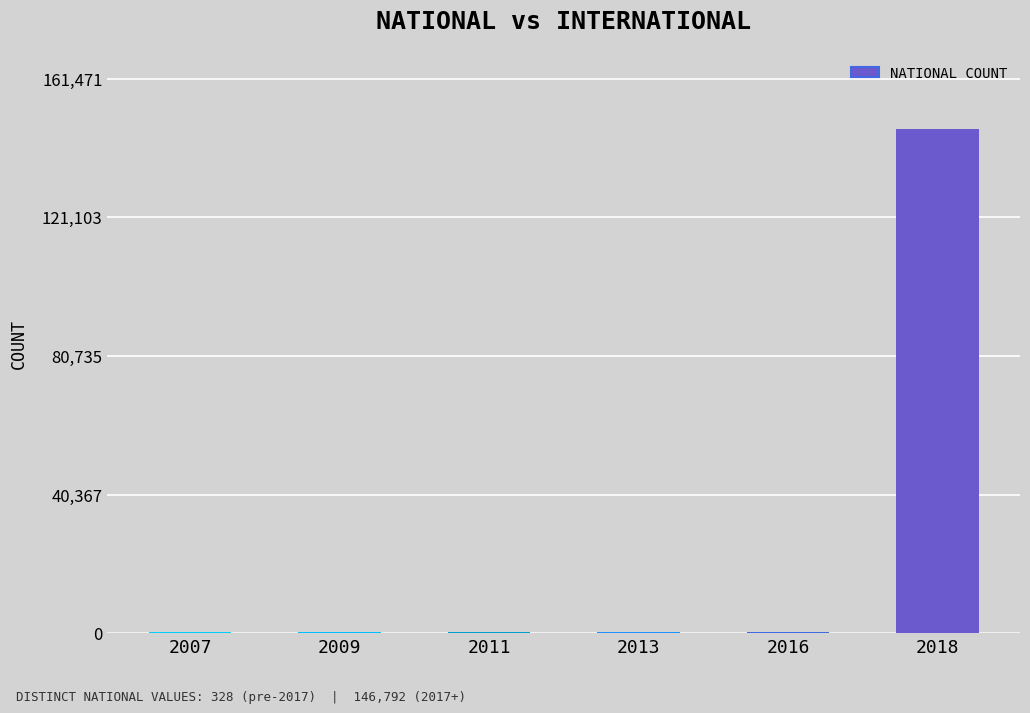

How many data points does each series have?

6